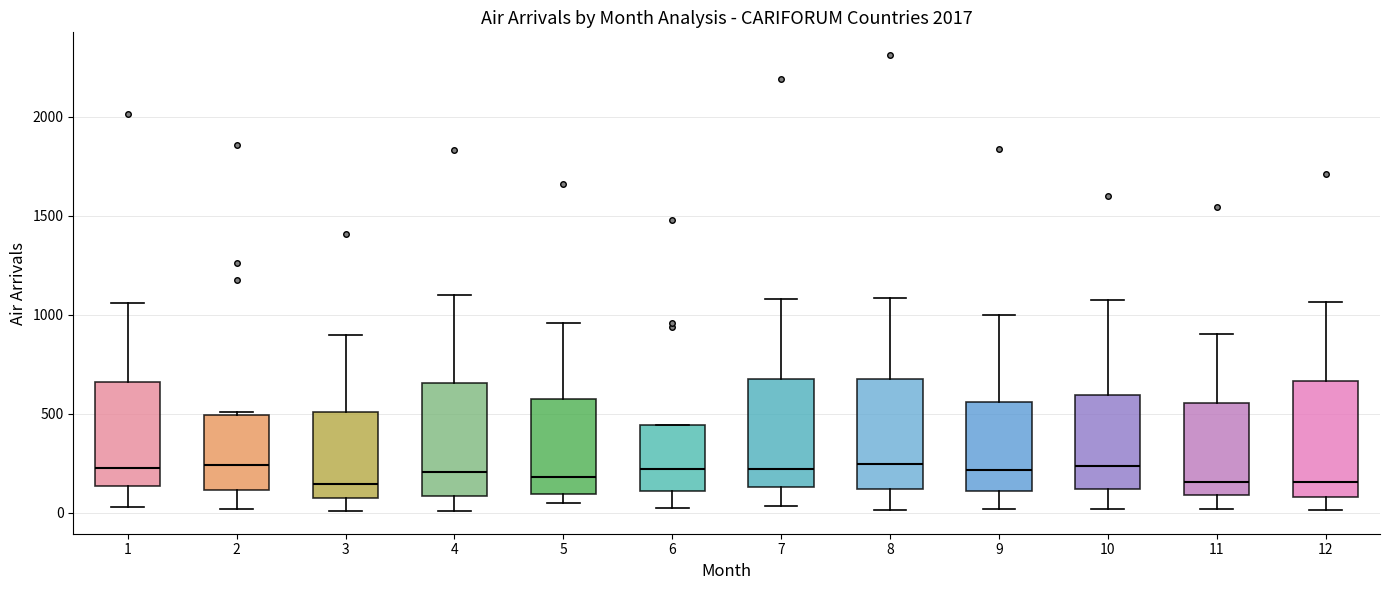

Reading left to right, read every box against the y-axis: the position of its median line, the range the box covers, and the ends of its whiskers. The values are not printed on the chart, so give them approximately, as read against the axis.

1: median 250, box 150 to 650, whiskers 50 to 1050
2: median 250, box 100 to 500, whiskers 0 to 500 (just above the box's upper edge)
3: median 150, box 50 to 500, whiskers 0 to 900
4: median 200, box 100 to 650, whiskers 0 to 1100
5: median 200, box 100 to 550, whiskers 50 to 950
6: median 200, box 100 to 450, whiskers 0 to 450
7: median 200, box 150 to 700, whiskers 50 to 1100
8: median 250, box 100 to 650, whiskers 0 to 1100
9: median 200, box 100 to 550, whiskers 0 to 1000
10: median 250, box 100 to 600, whiskers 0 to 1100
11: median 150, box 100 to 550, whiskers 0 to 900
12: median 150, box 100 to 650, whiskers 0 to 1050